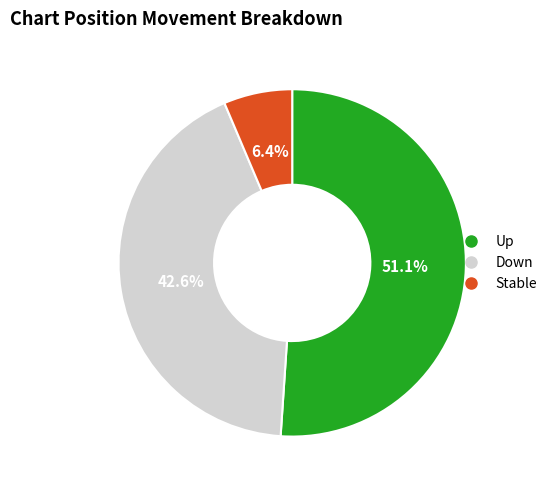

Does any single category account for the majority?

Yes